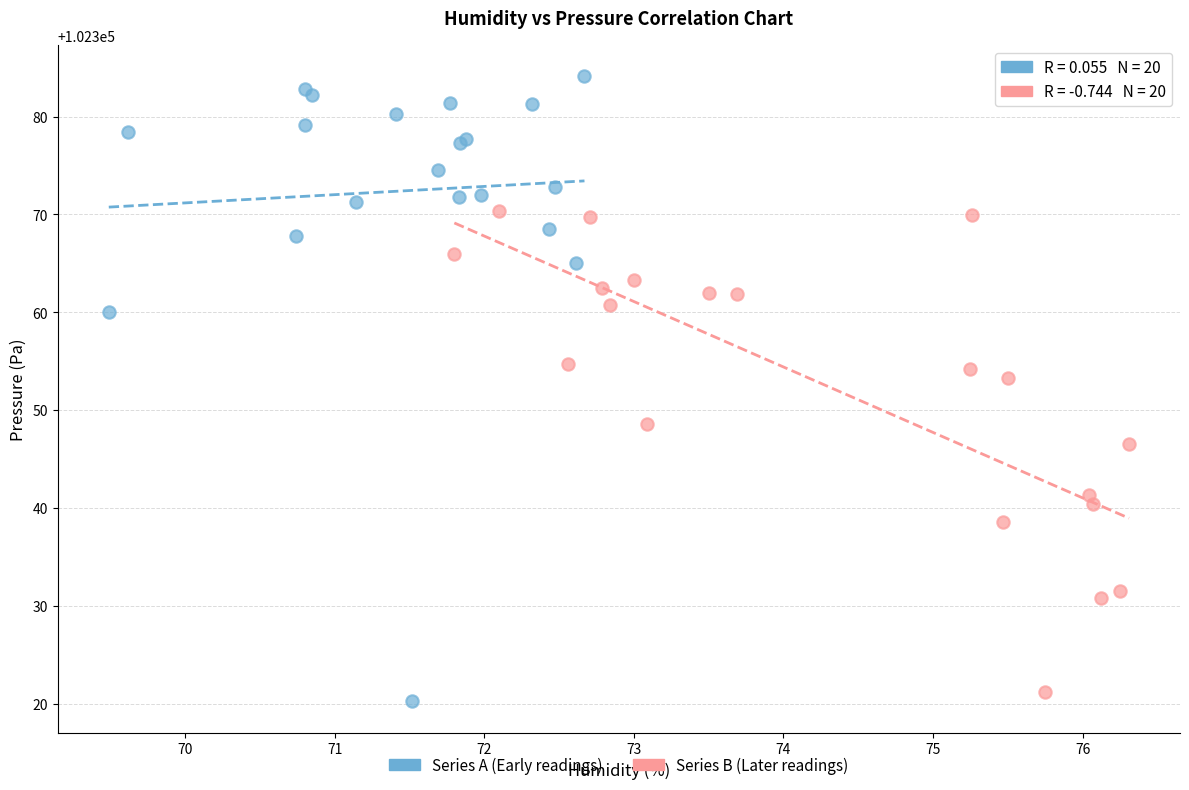

Which series reaches the minimum Y coordinate?

Series A (Early readings)